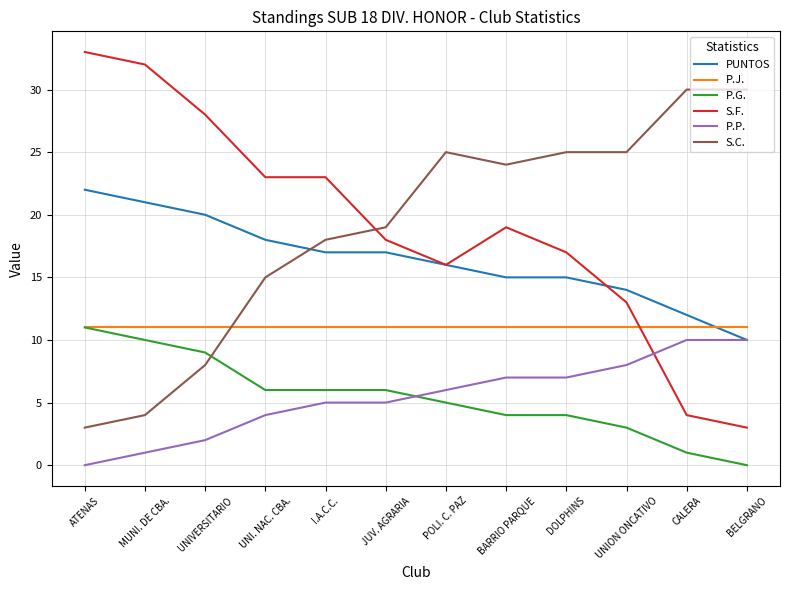

What is the average value of the S.C. series?

19